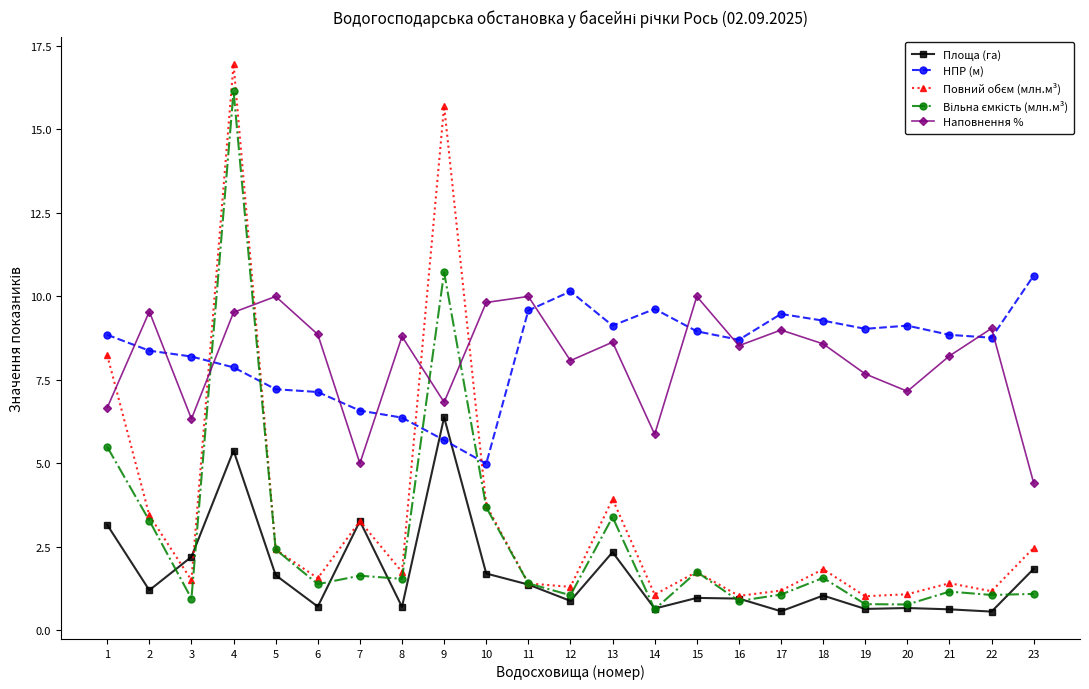

At which category is the sum across all series the highest?

4